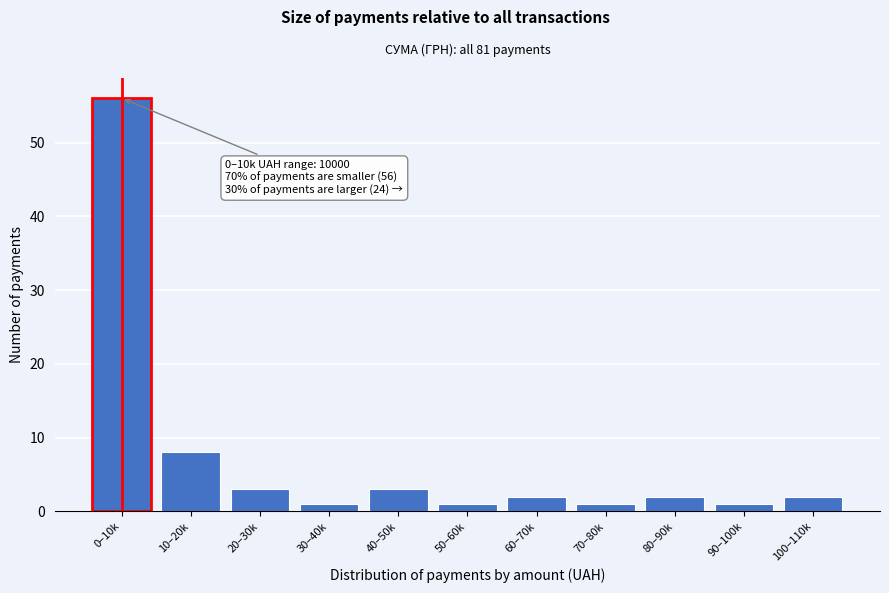

Reading right to left, transcribe all the data shown in this chart.

2	1	2	1	2	1	3	1	3	8	56